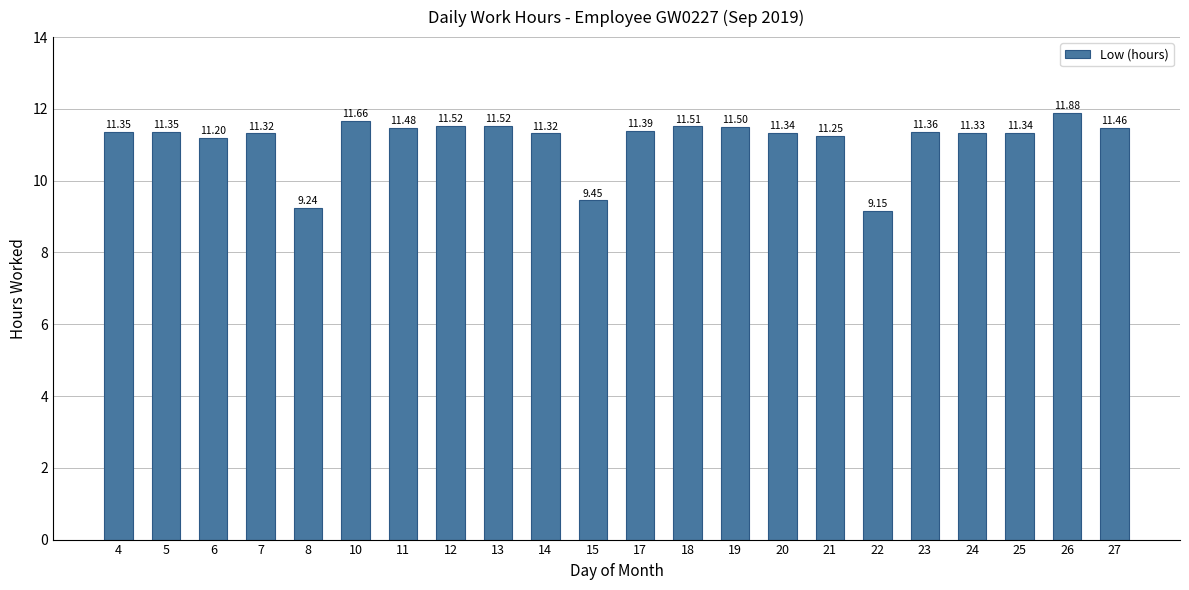

What is the sum of the values at 8 and 21?

20.5